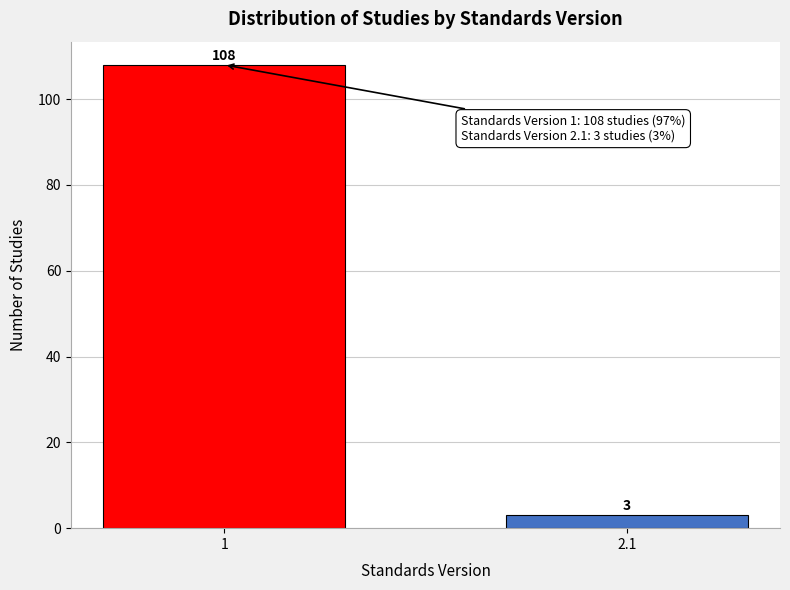

Reading right to left, list all the values displayed in this chart.

2.1=3	1=108